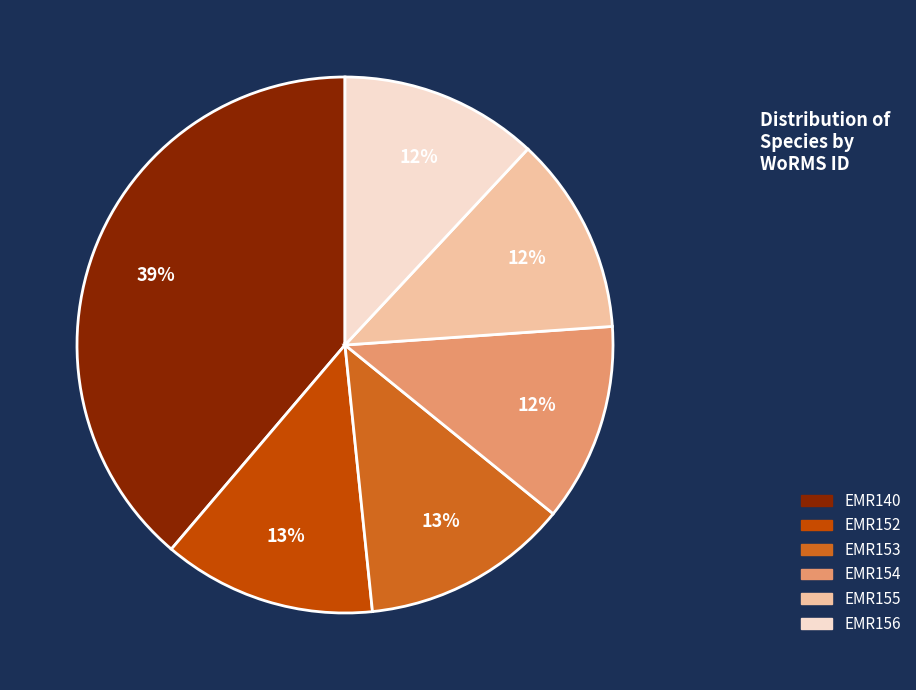

Is the sum of EMR152 and EMR156 greater than half?

No